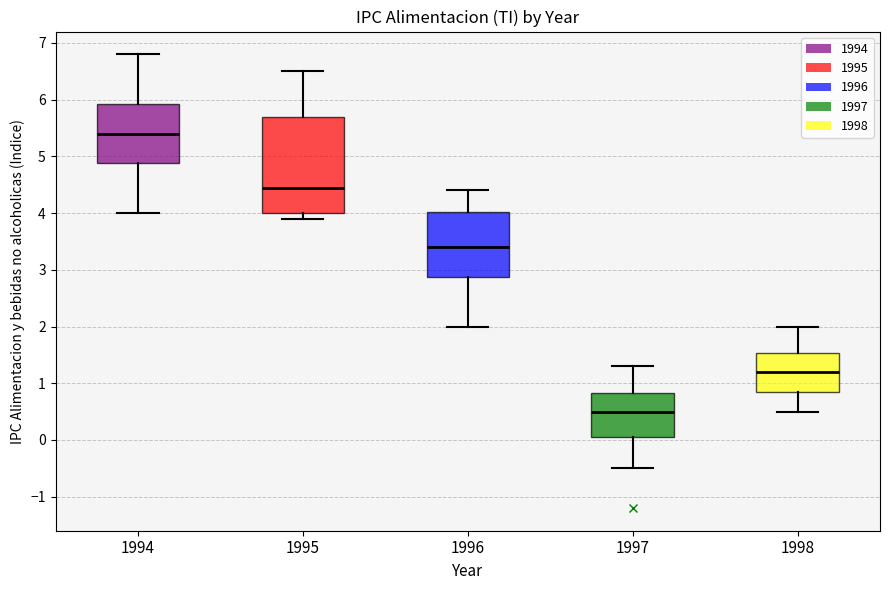

Where does the upper whisker of the box at x = 1994 end on the y-axis? The values are not printed on the chart, so give them approximately, as read against the axis.

6.8